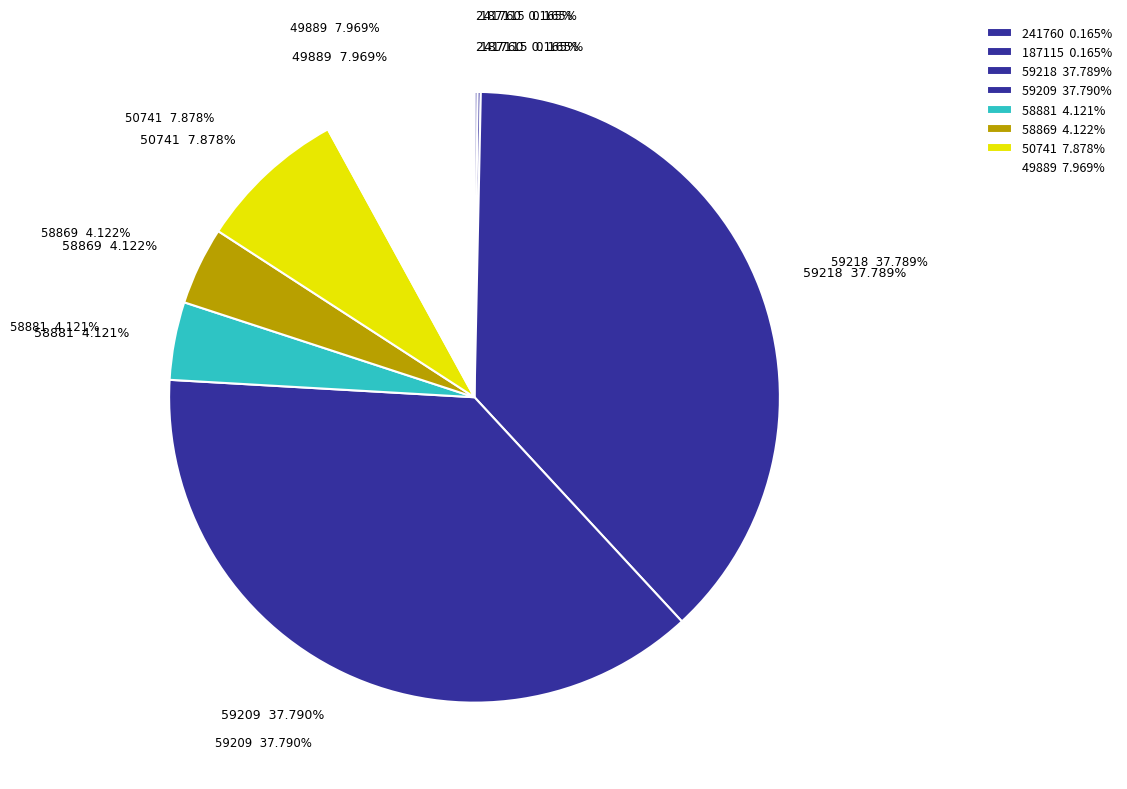

Rank the categories by value from highest to lowest.

59209, 59218, 49889, 50741, 58869, 58881, 241760, 187115